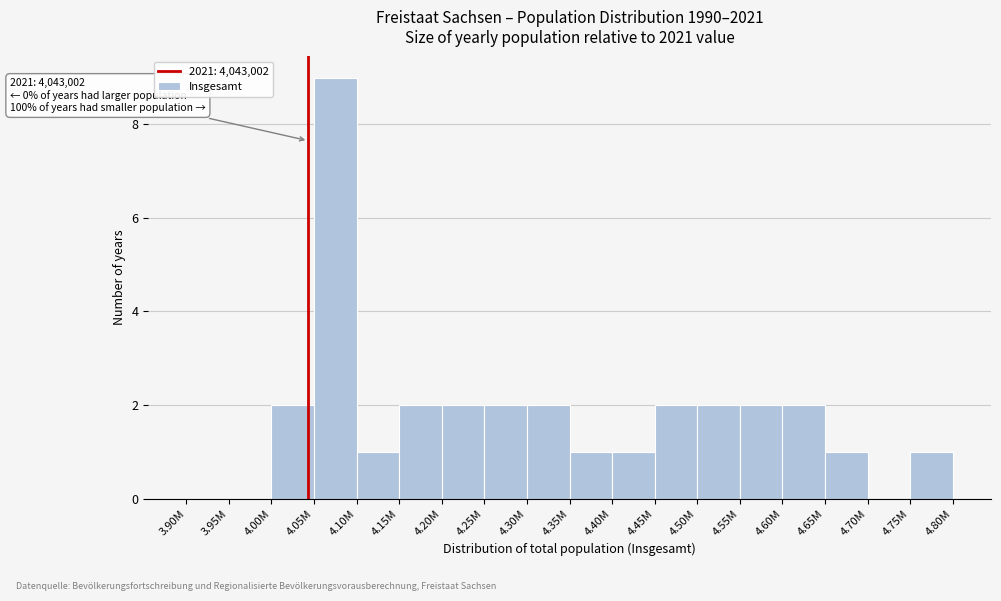

Reading left to right, what are all the values shown in this chart?

3.90M=0	3.95M=0	4.00M=2	4.05M=9	4.10M=1	4.15M=2	4.20M=2	4.25M=2	4.30M=2	4.35M=1	4.40M=1	4.45M=2	4.50M=2	4.55M=2	4.60M=2	4.65M=1	4.70M=0	4.75M=1